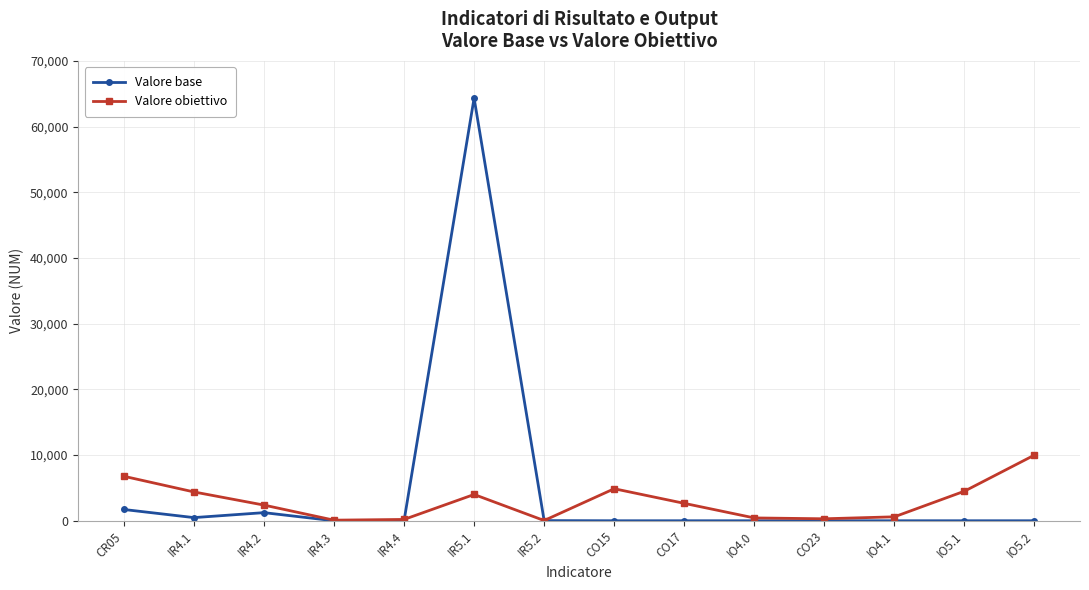

True or false: Valore base has a value of 0.0 at IR4.3.

True